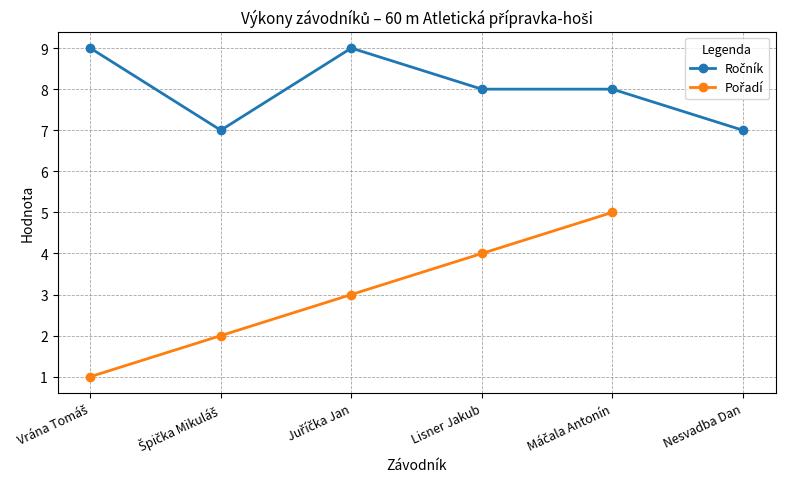

How many lines are shown in the chart?

2